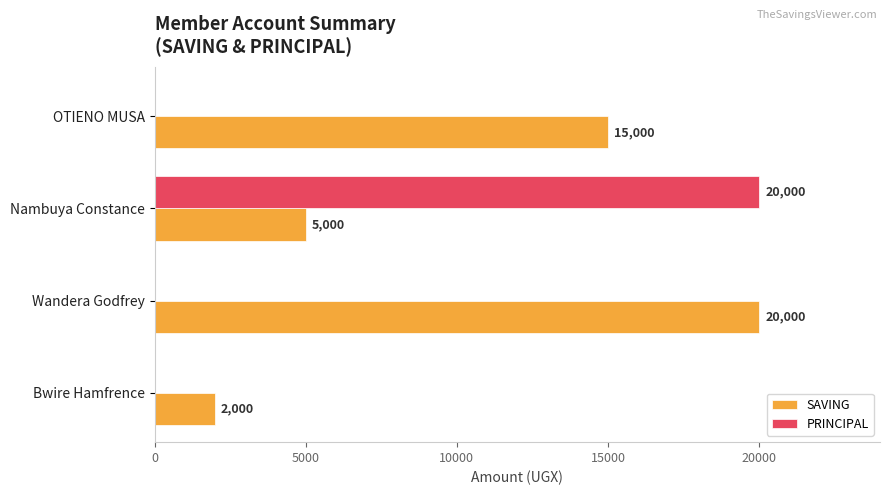

At which label is SAVING closest to 11000?

OTIENO MUSA